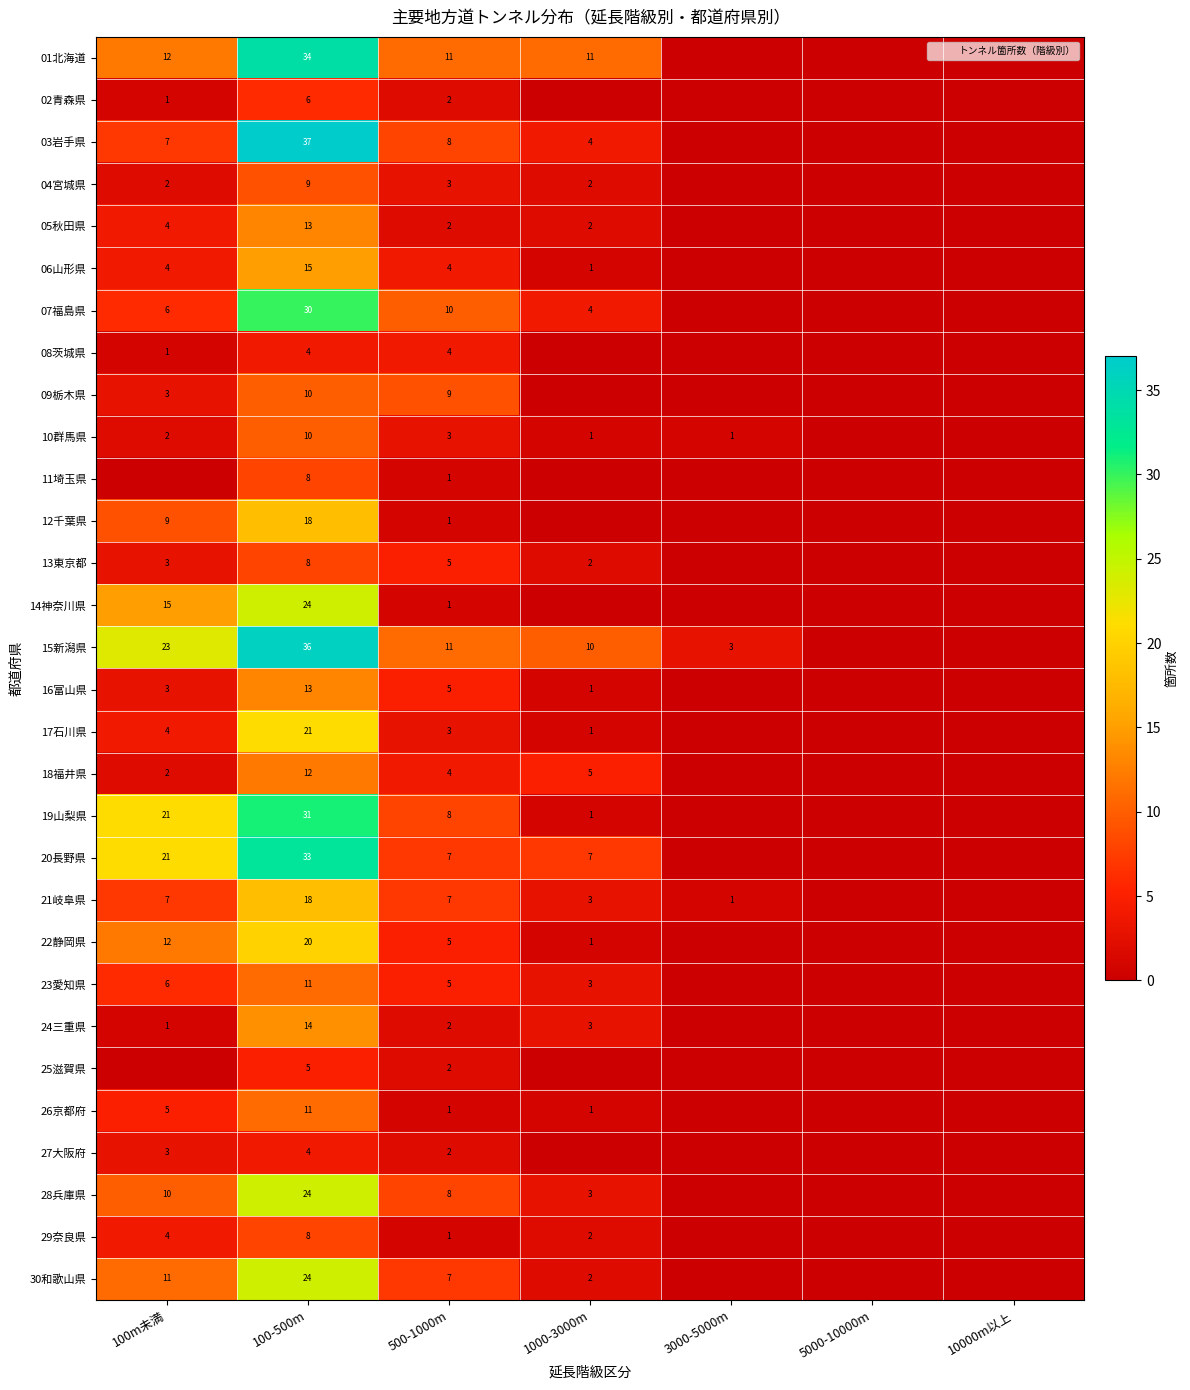

The 14神奈川県 series shows 1 at 500-1000m. True or false?

False